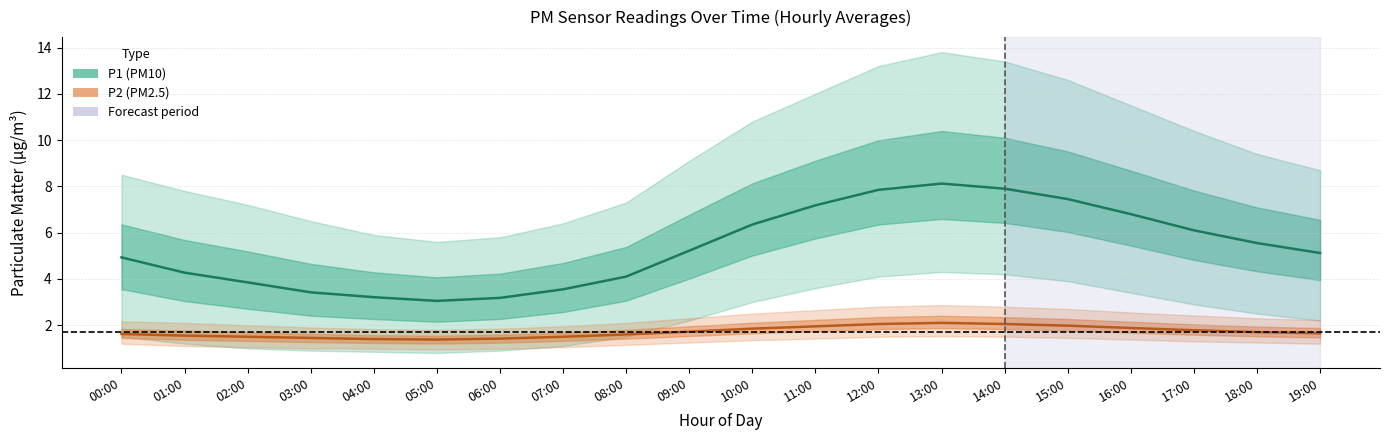

What position from the right is 15:00?

5